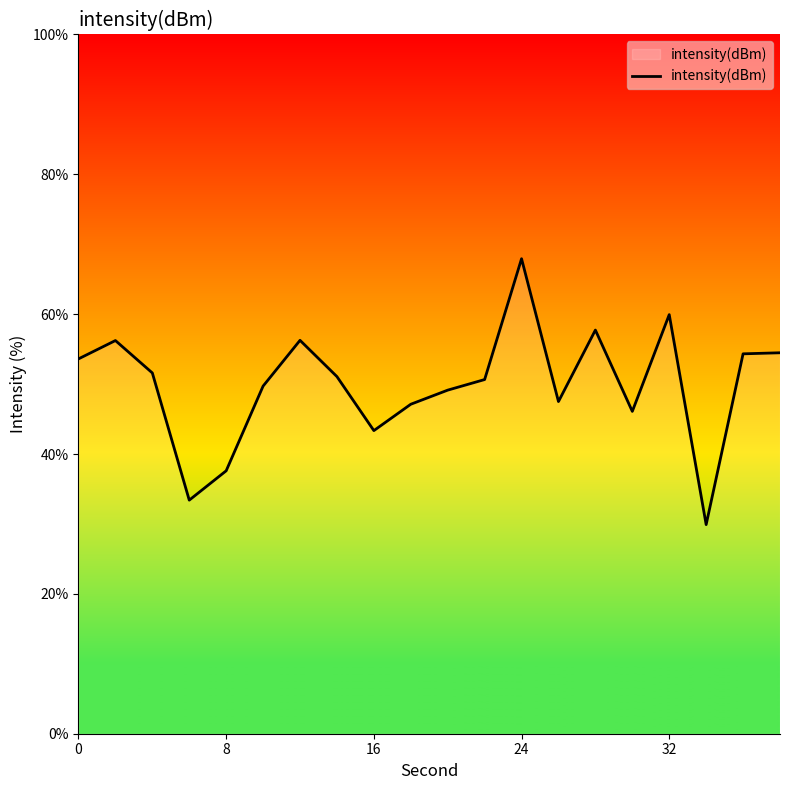

How many lines are shown in the chart?

1